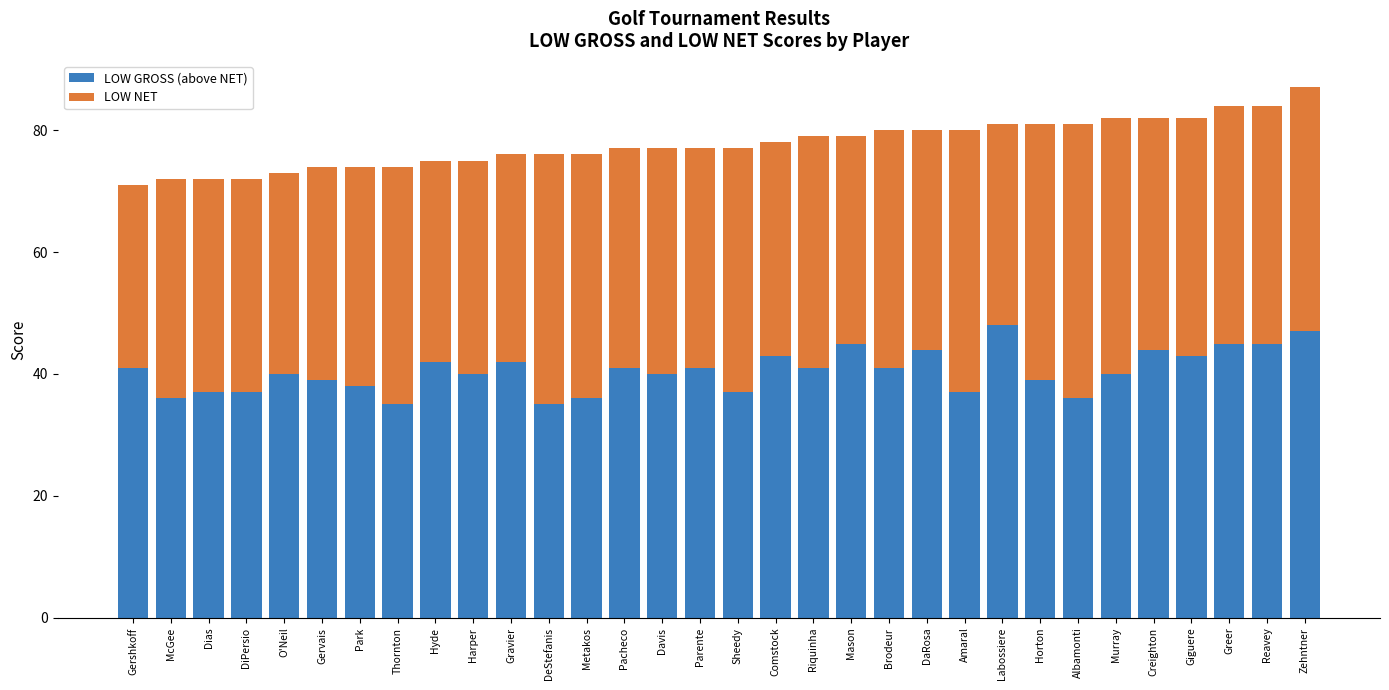

Is it true that LOW GROSS (above NET) equals 64 at Albamonti?

False